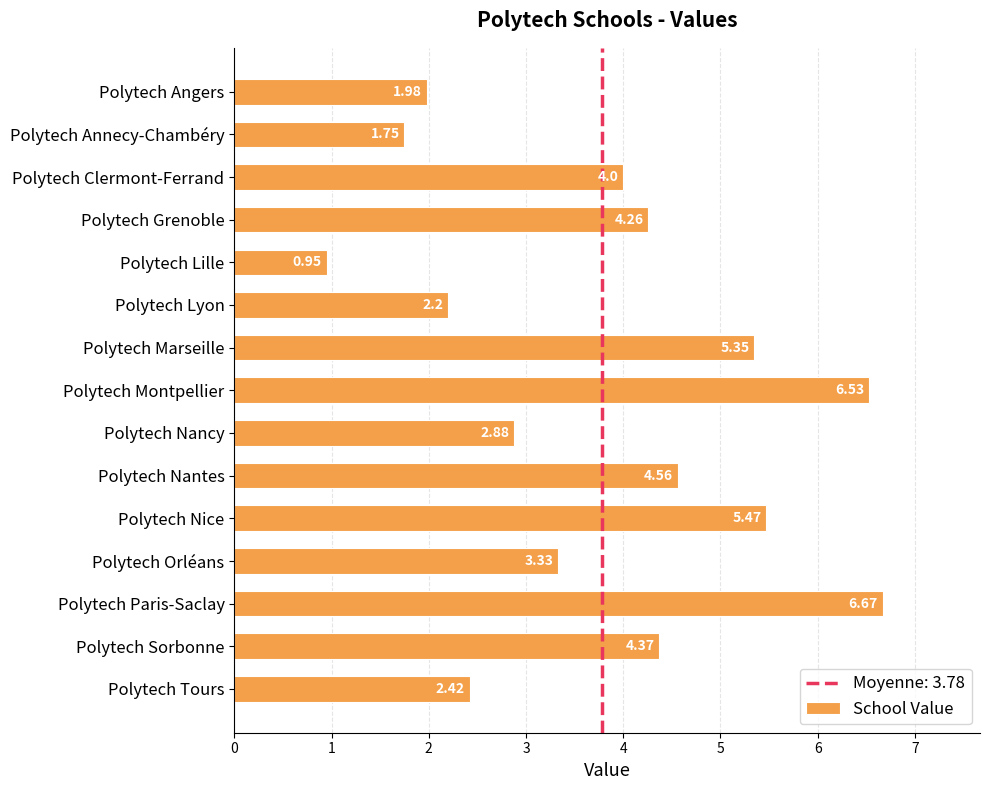

How many data points are less than 4?

7